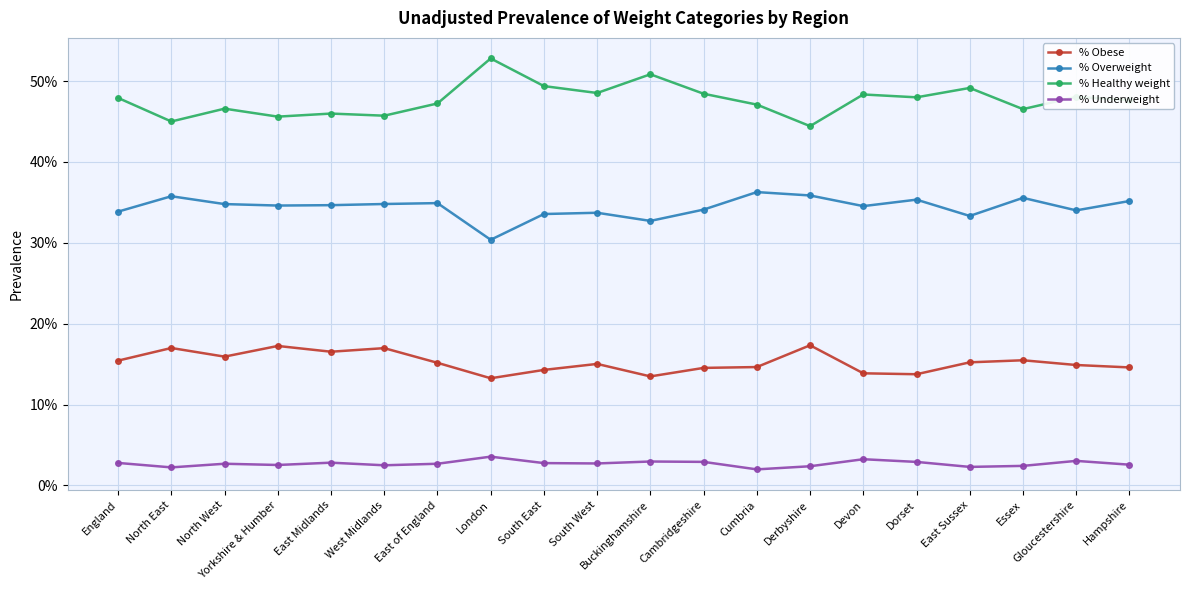

Does the chart have visible grid lines?

Yes